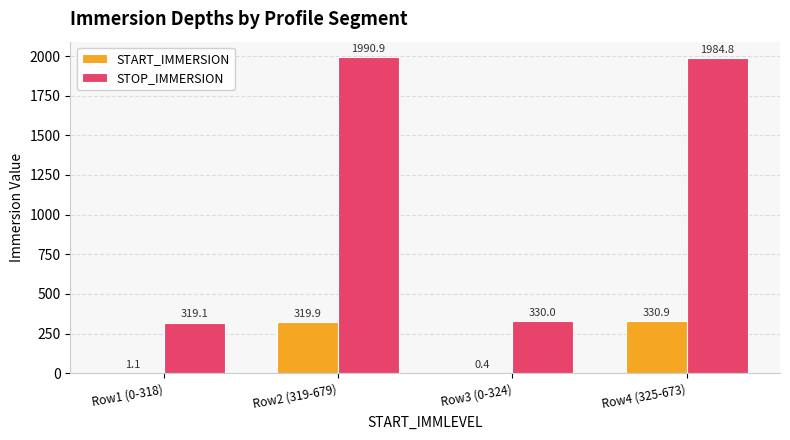

Which series has the widest spread of values?

STOP_IMMERSION